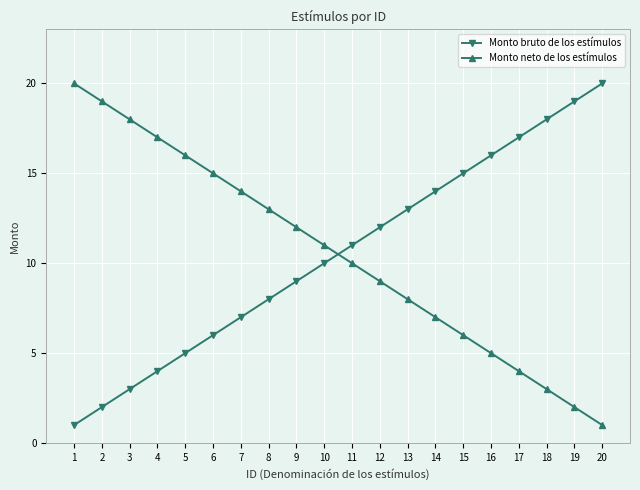

What is the difference between the maximum and minimum values in the Monto bruto de los estímulos series?

19